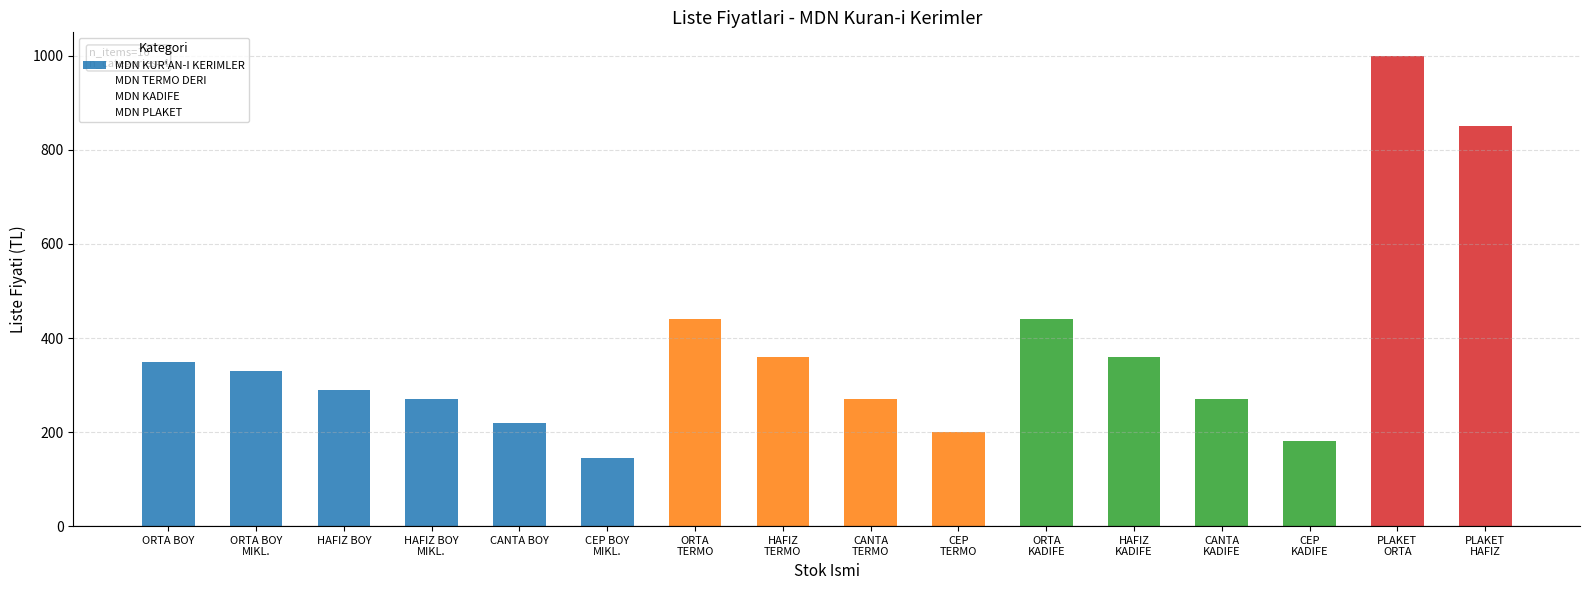

What is the label of the 13th bar from the left?

CANTA
KADIFE